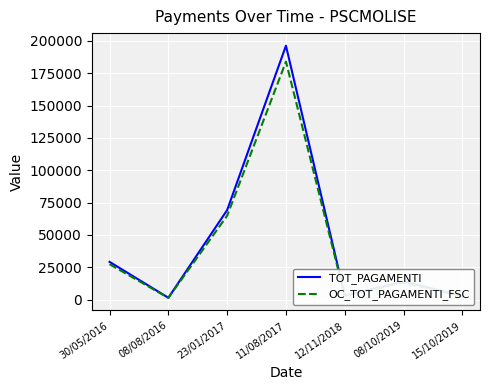

What are all the series names shown in the legend?

TOT_PAGAMENTI, OC_TOT_PAGAMENTI_FSC